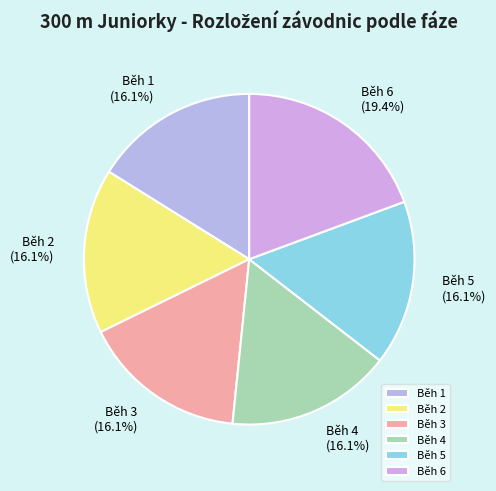

What percentage do Běh 6 and Běh 5 together represent?

35.5%